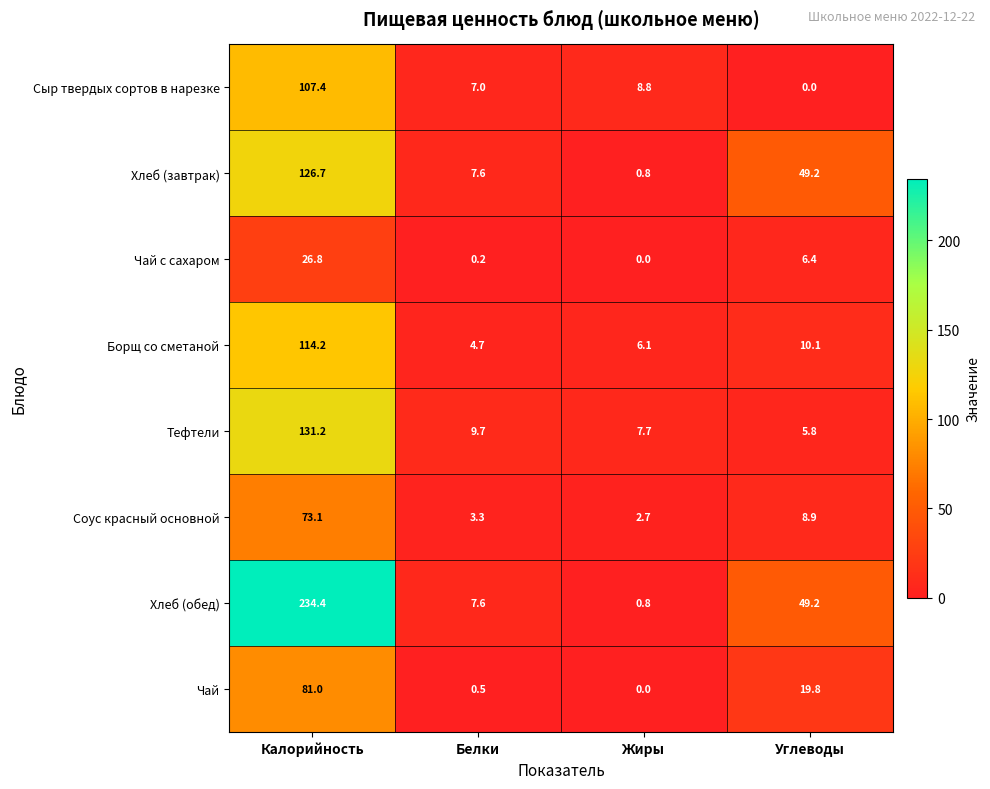

What is the greatest value displayed?

234.4